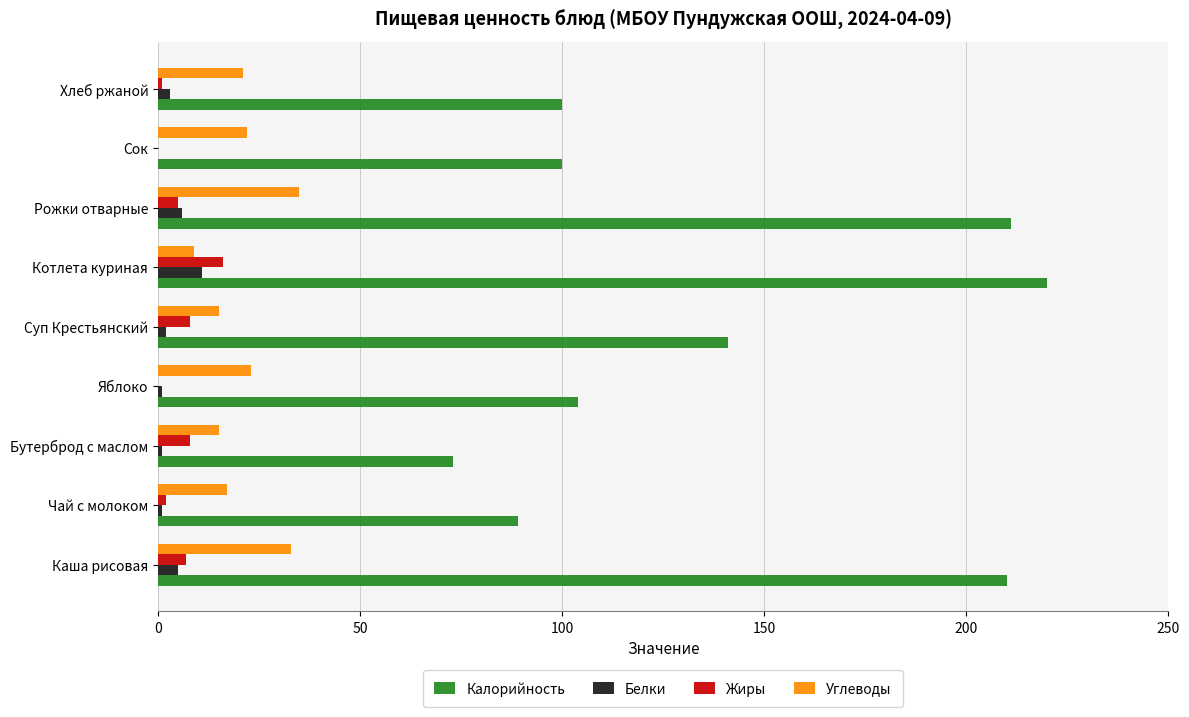

How many distinct data groups are displayed?

4